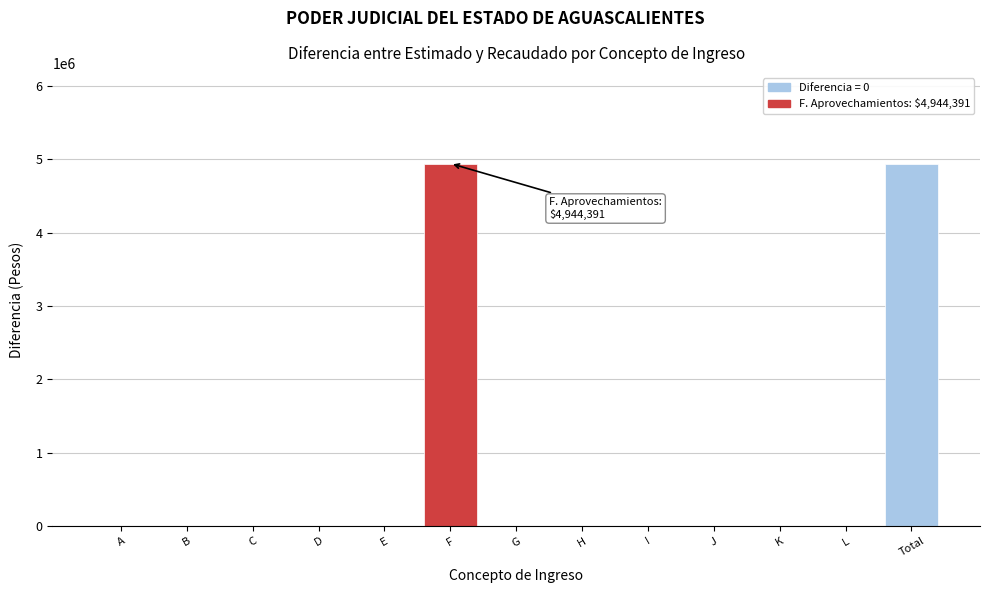

Reading left to right, extract all data points from this chart.

A=0	B=0	C=0	D=0	E=0	F=4944391	G=0	H=0	I=0	J=0	K=0	L=0	Total=4944391